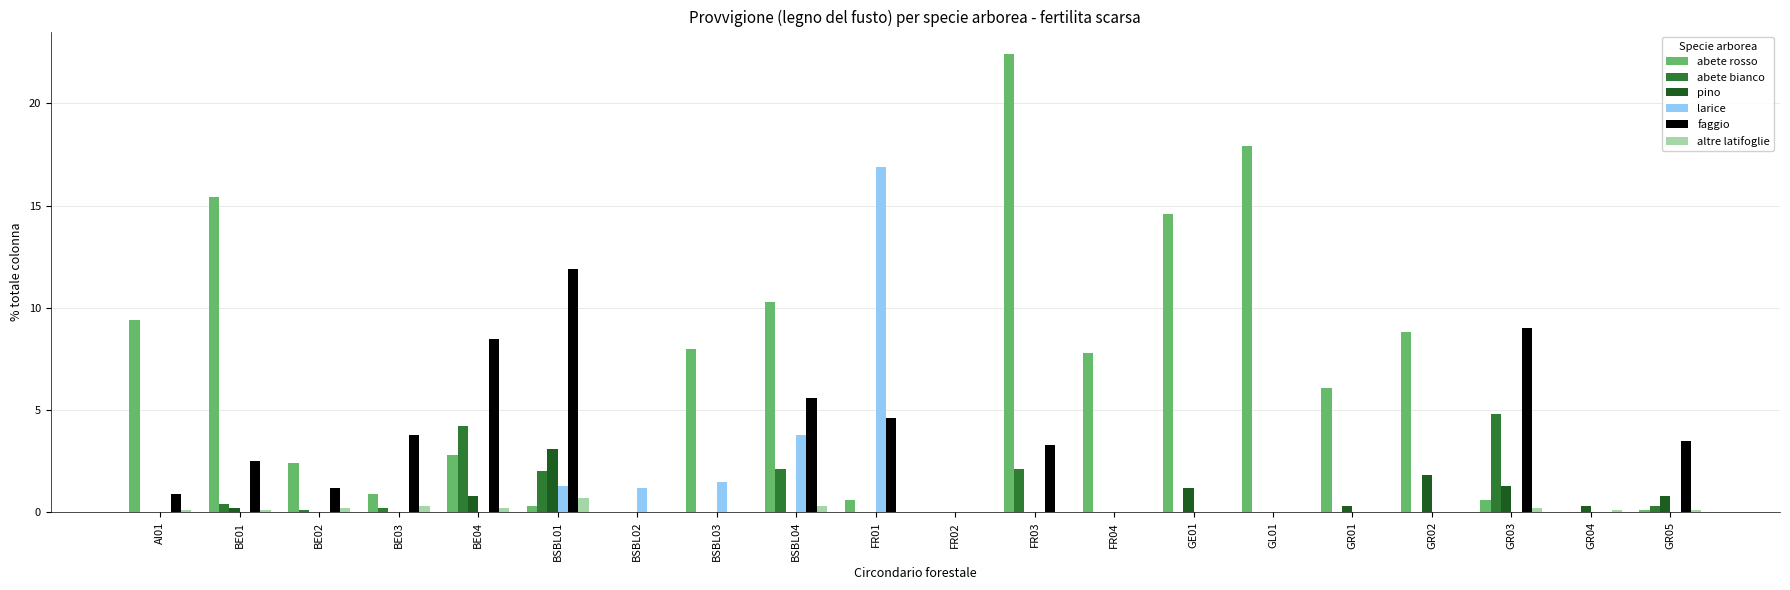

Are the bars horizontal?

No